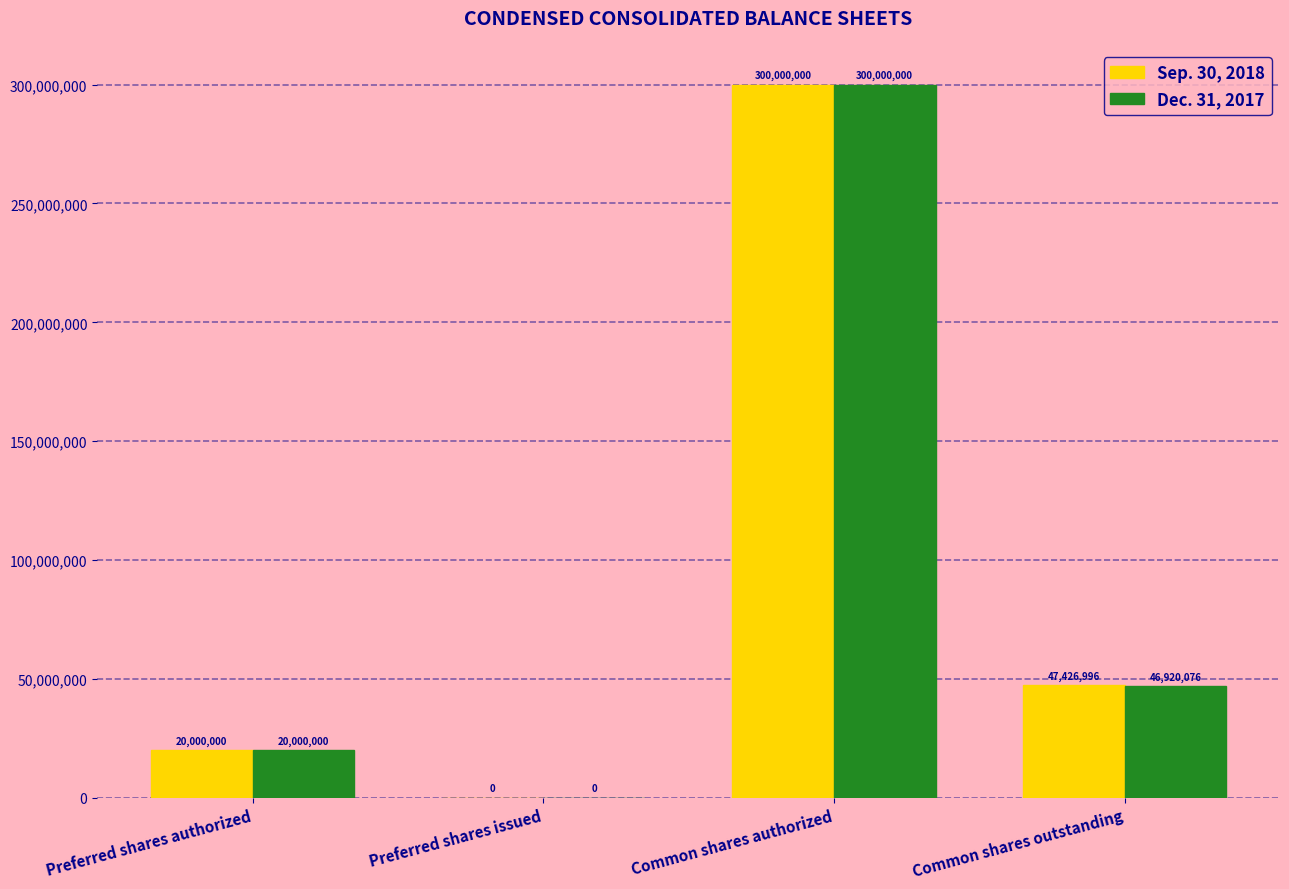

Which category has the highest value in the Sep. 30, 2018 series?

Common shares authorized